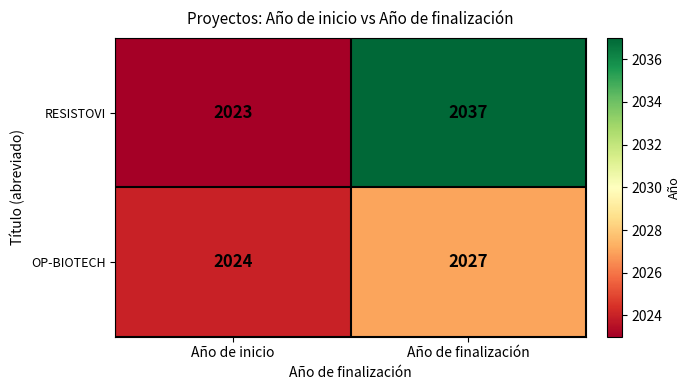

At which label is RESISTOVI closest to 2030?

Año de inicio